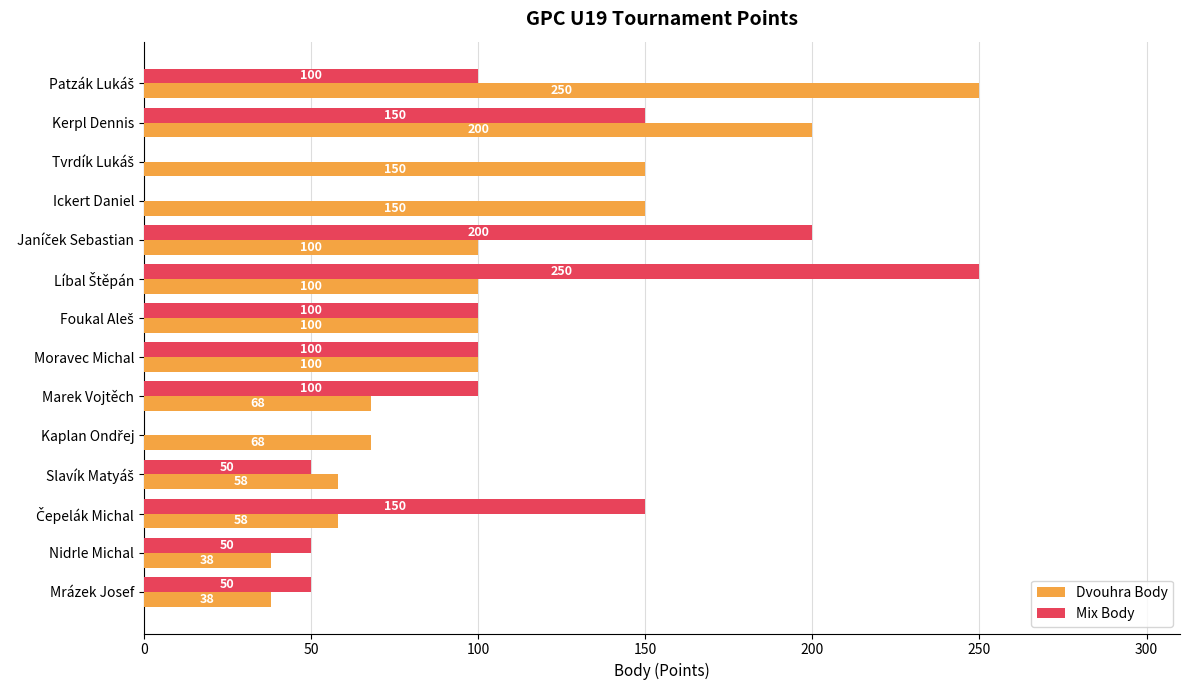

Is it true that Mix Body equals 150 at Kerpl Dennis?

True